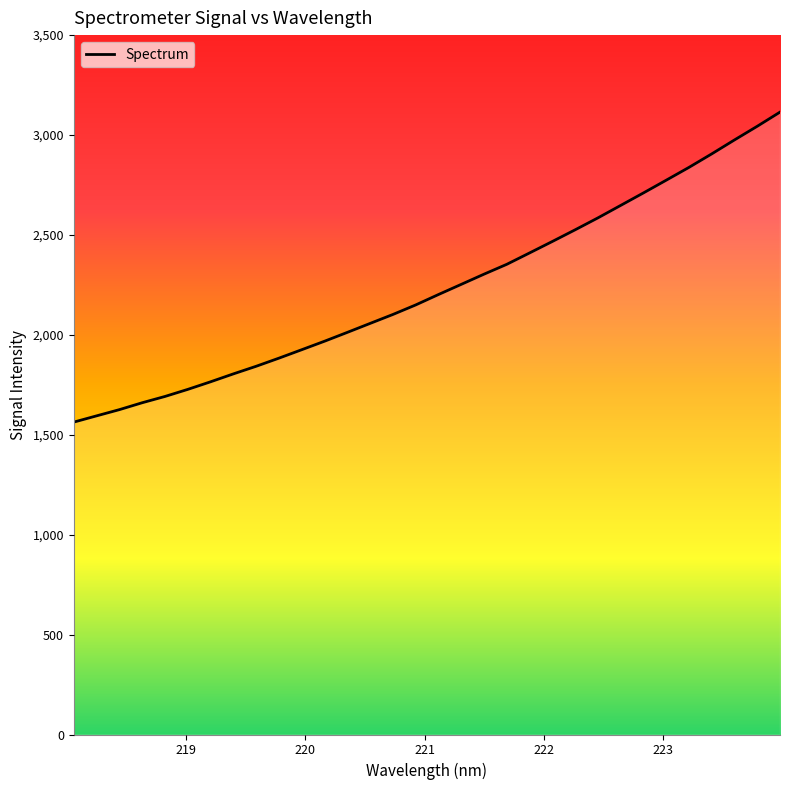

What is the greatest value displayed?

3114.6